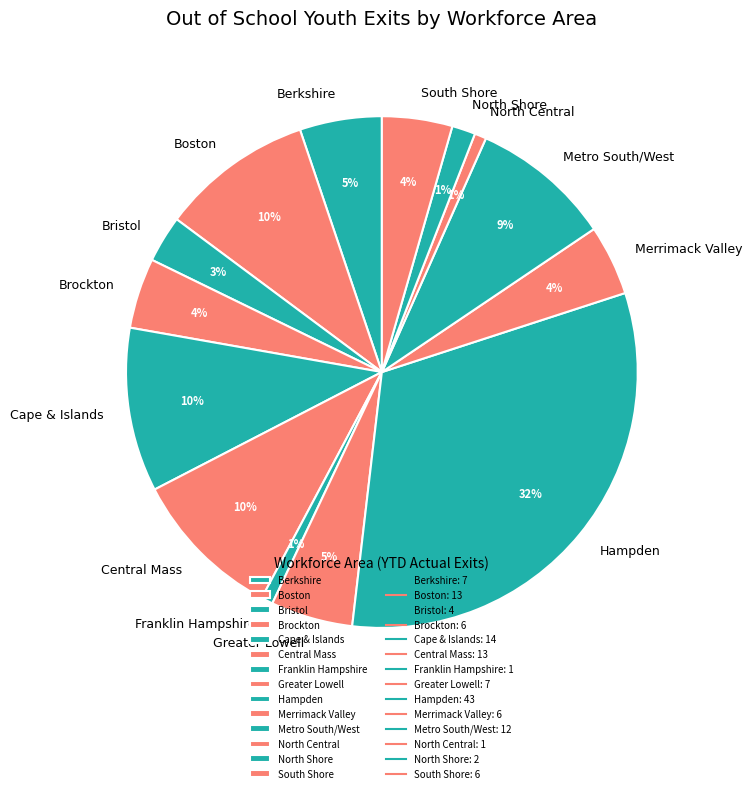

How many segments does this pie chart have?

14